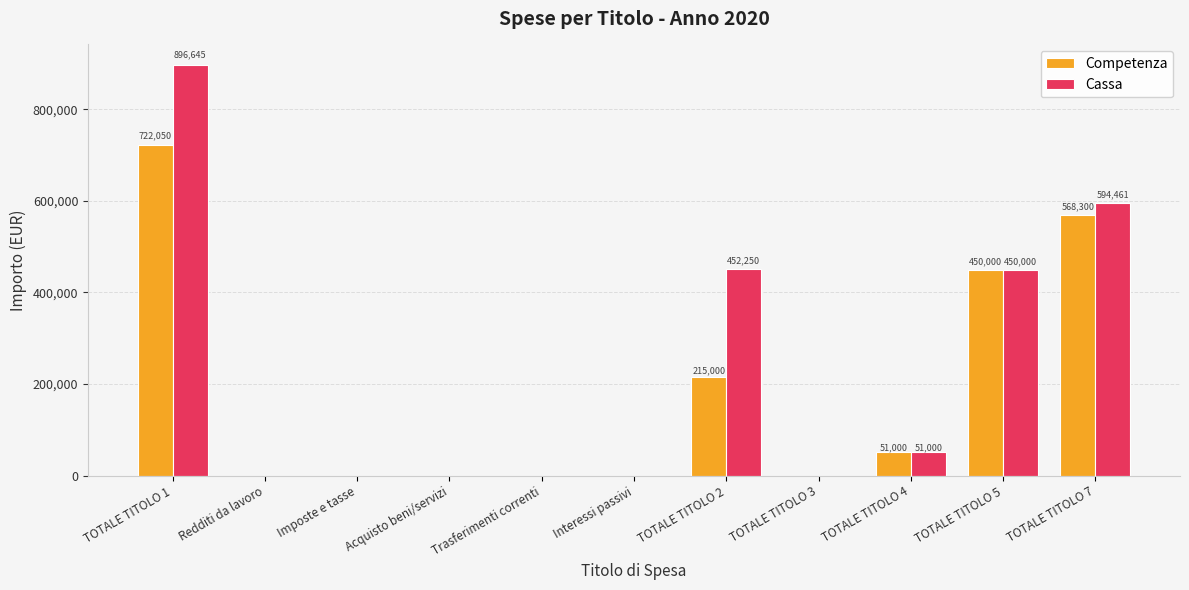

The value of Cassa at Trasferimenti correnti is 609020.6. True or false?

False